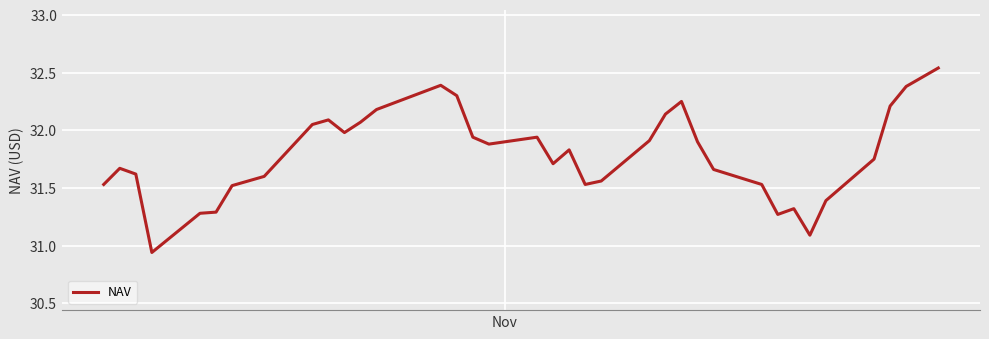

How many lines are shown in the chart?

1